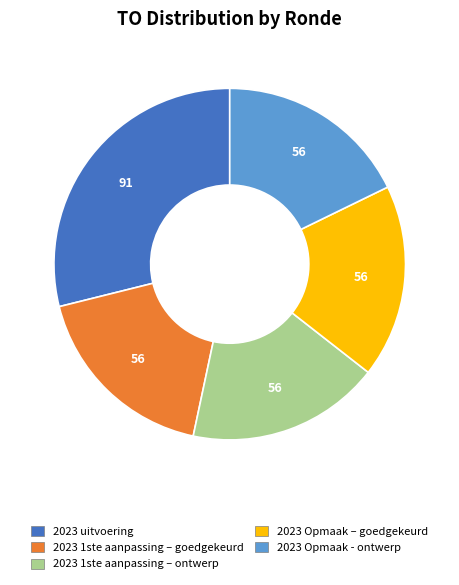

Does any single category account for the majority?

No